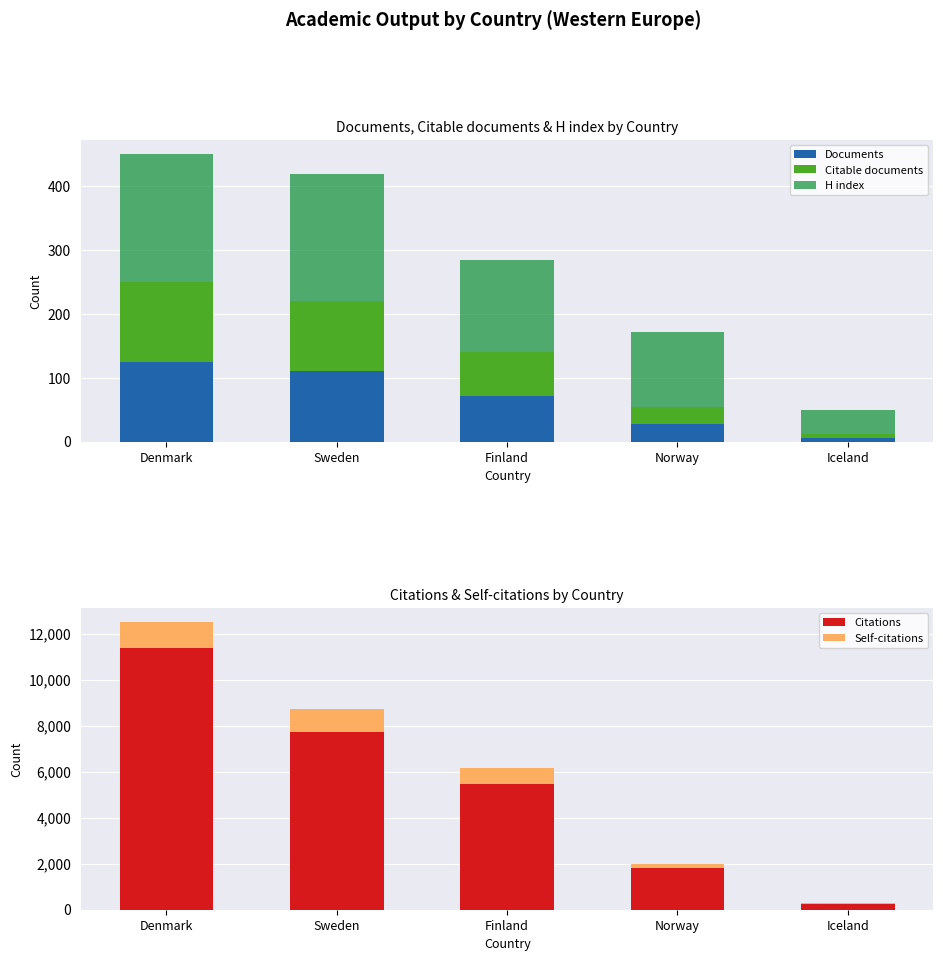

Between Iceland and Denmark, which is larger?

Denmark